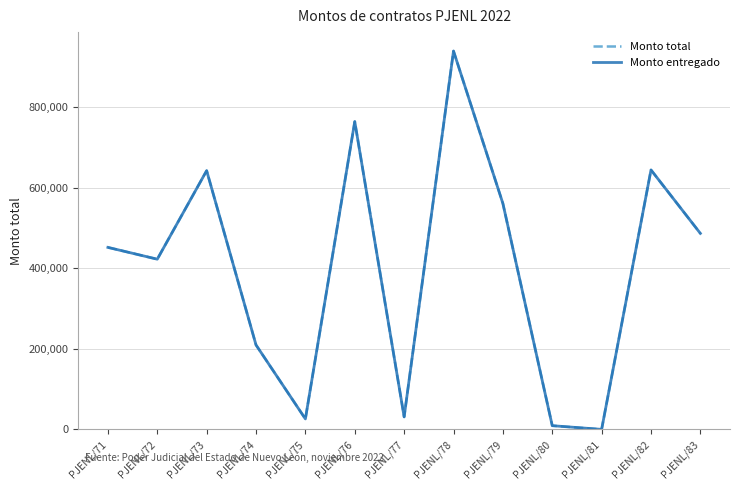

Which category has the lowest value in the Monto total series?

PJENL/81